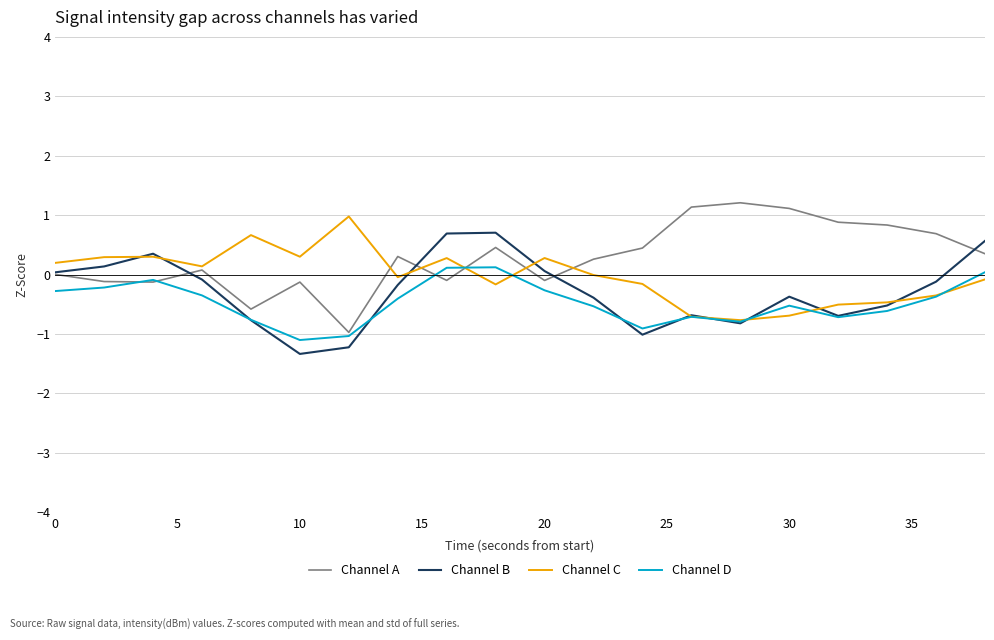

What is the minimum value shown in the chart?

-1.3